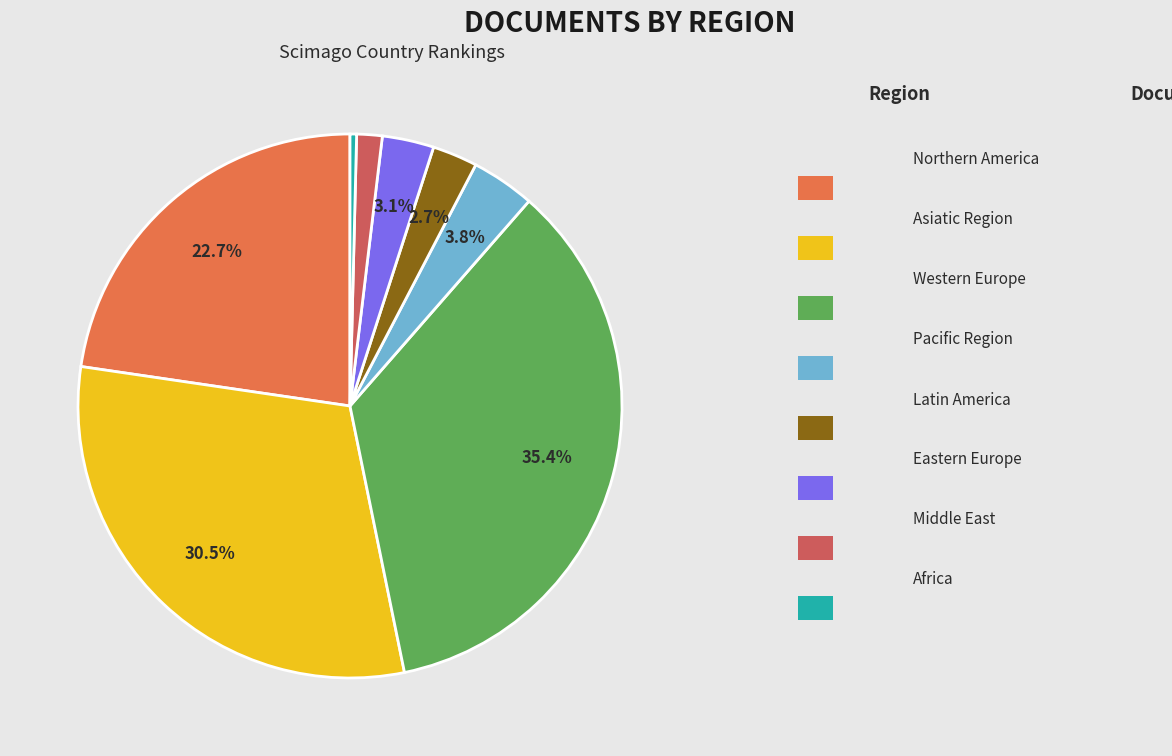

How many segments does this pie chart have?

8